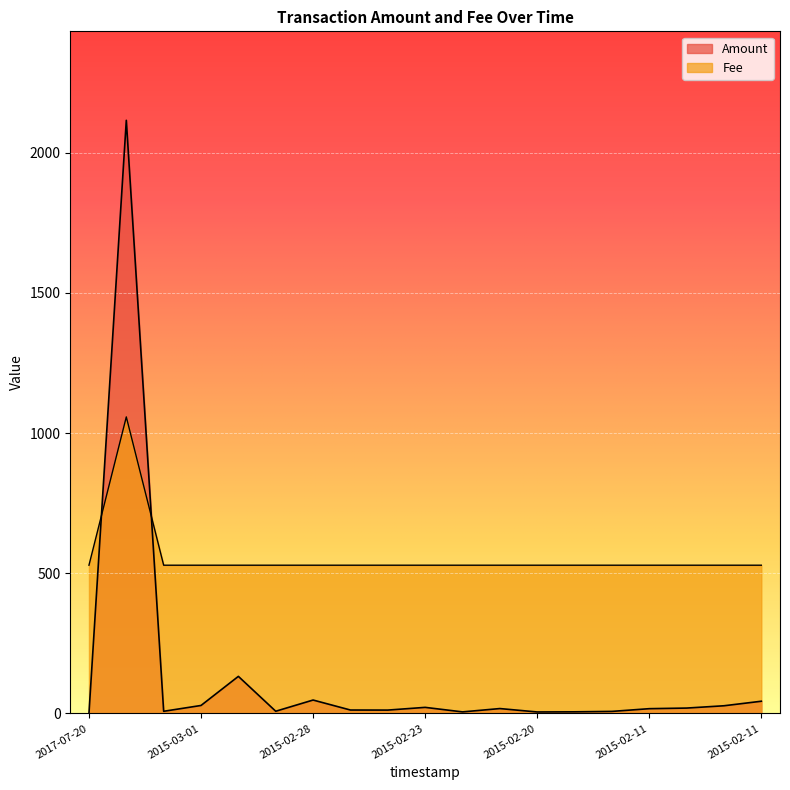

What is the label of the 18th point from the right?

2015-04-02